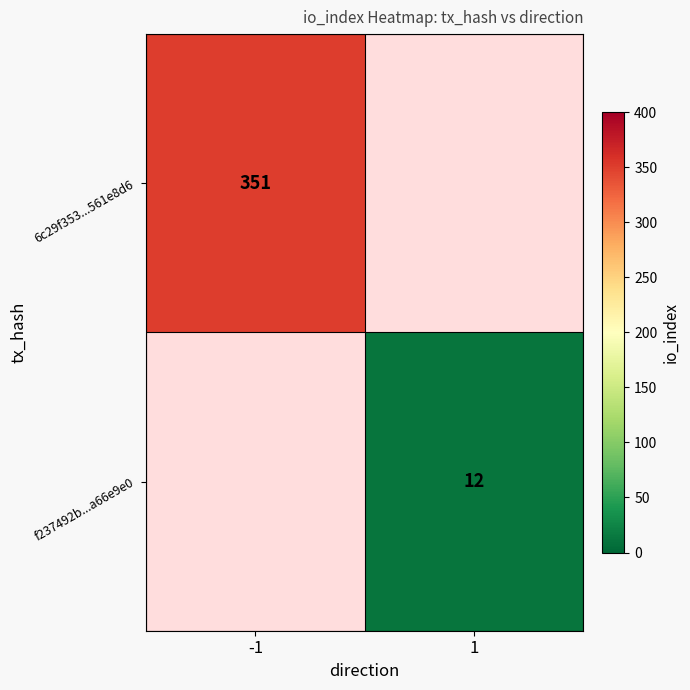

Which category has the lowest value across all series?

1